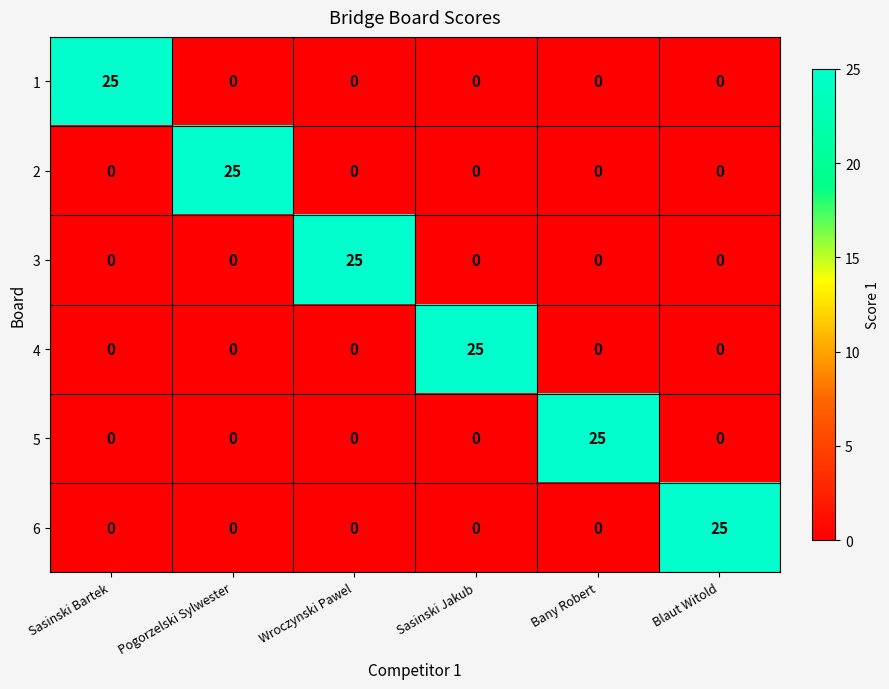

What is the total value across all series at Sasinski Bartek?

25